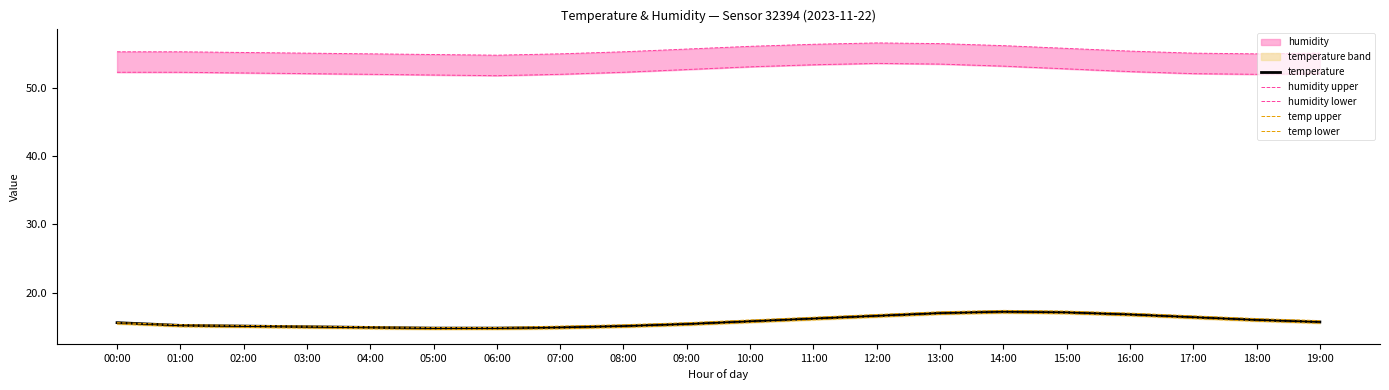

What is the total value across all series at 00:00?

154.2